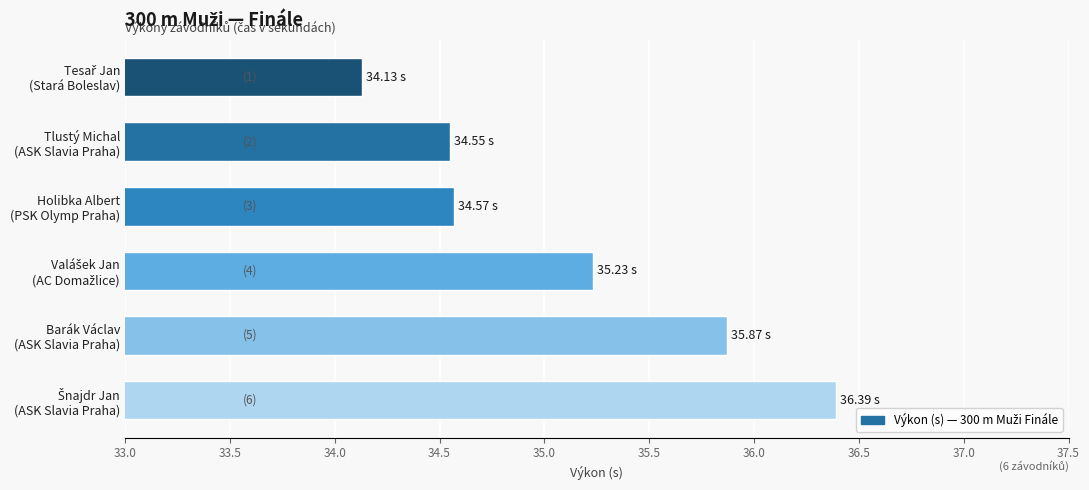

What is the difference between the second highest and second lowest values?

1.3